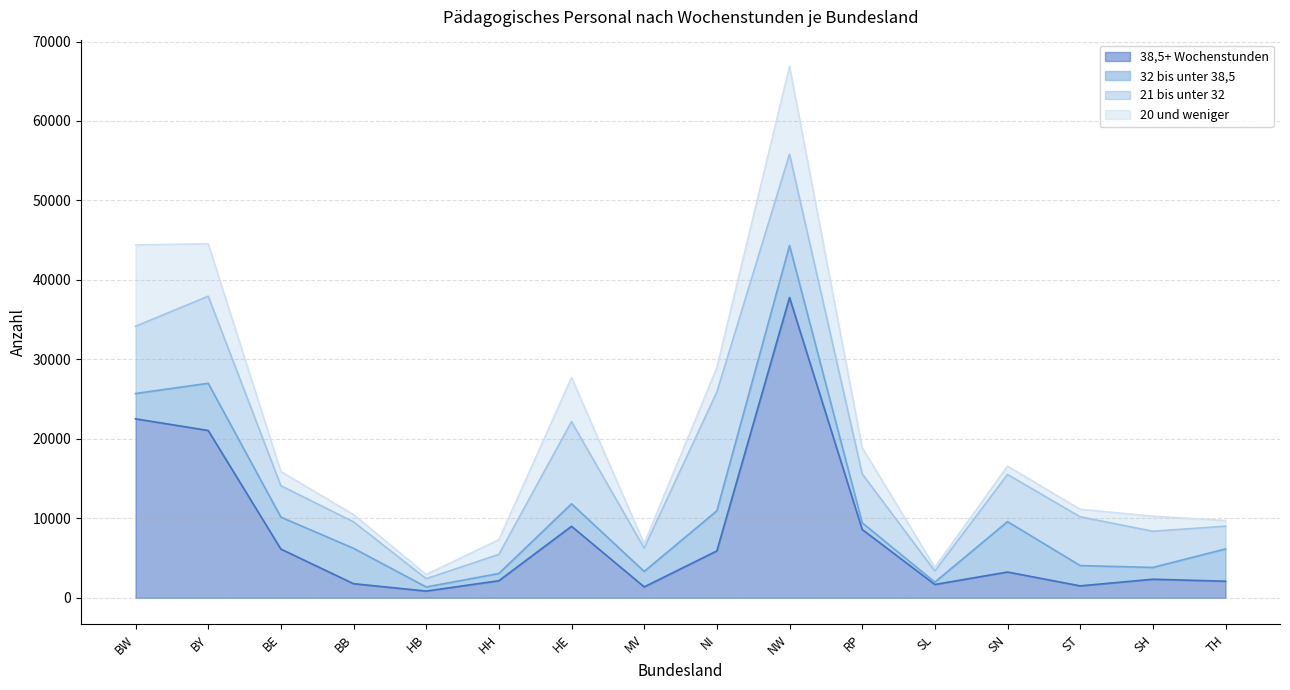

List the labels in order of 38,5+ Wochenstunden value, smallest first.

HB, MV, ST, SL, BB, TH, HH, SH, SN, NI, BE, RP, HE, BY, BW, NW